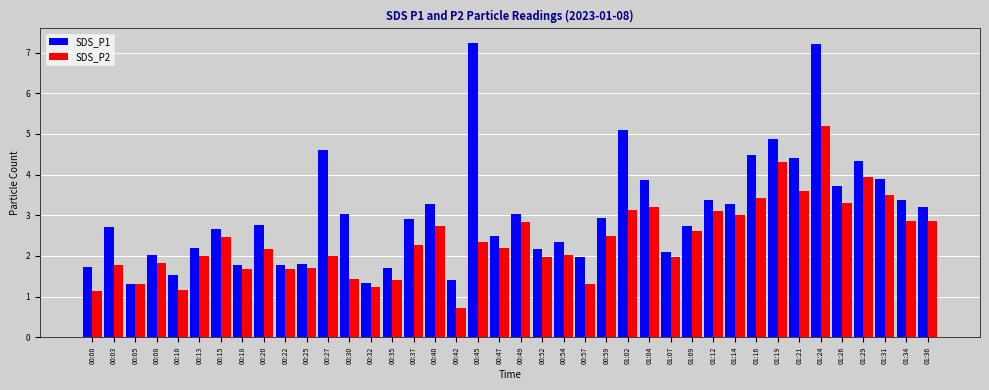

True or false: SDS_P2 has a value of 4.8 at 01:02.

False